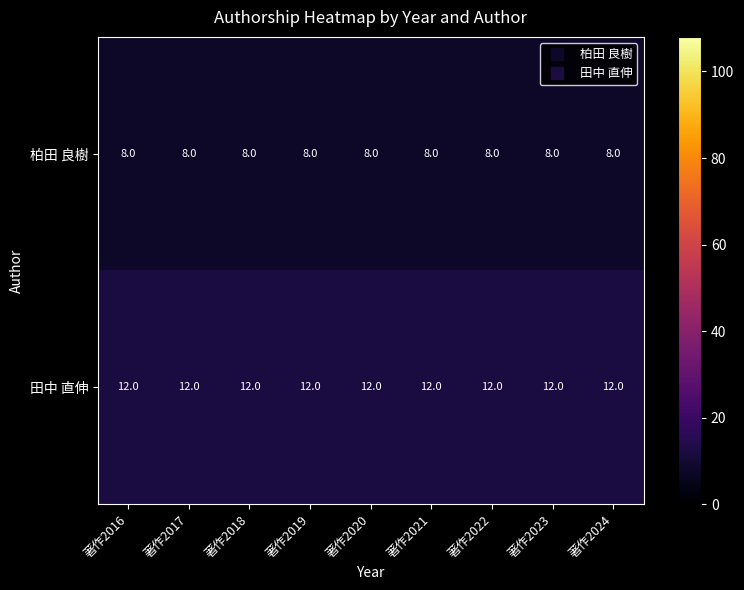

What is the maximum value shown in the chart?

12